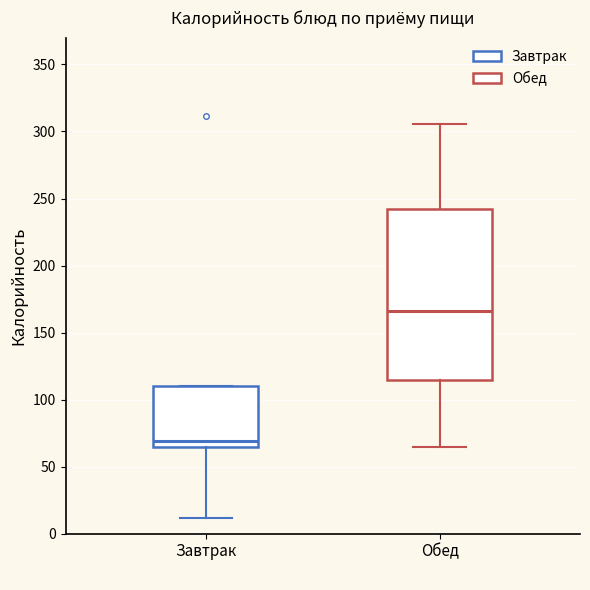

Reading left to right, read every box against the y-axis: the position of its median line, the range the box covers, and the ends of its whiskers. The values are not printed on the chart, so give them approximately, as read against the axis.

Завтрак: median 70, box 65 to 110, whiskers 10 to 110
Обед: median 165, box 115 to 240, whiskers 65 to 305